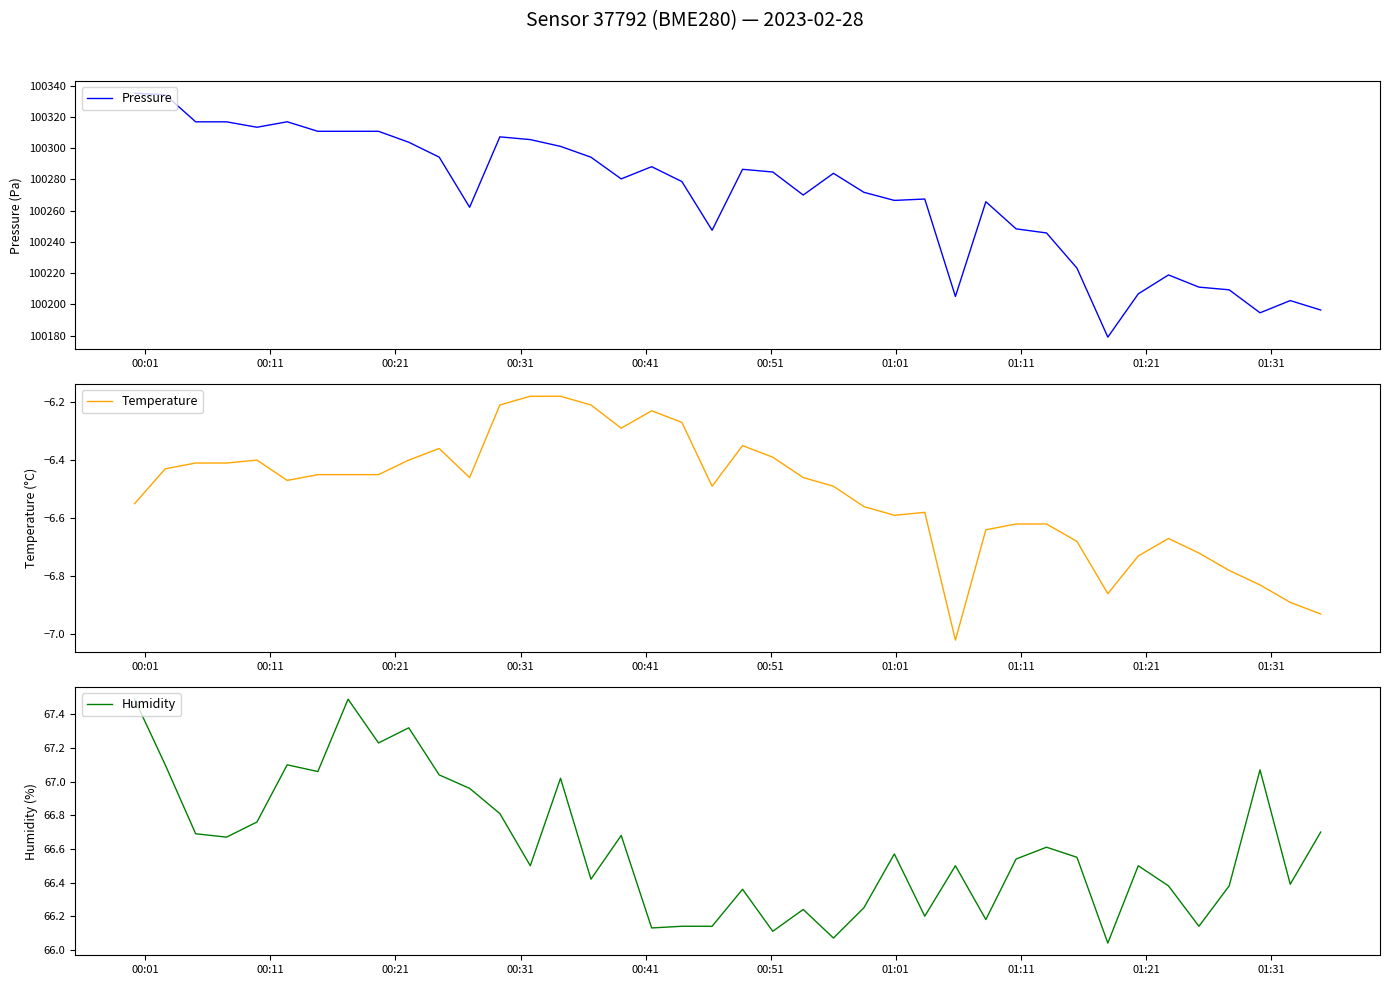

How many lines are shown in the chart?

3